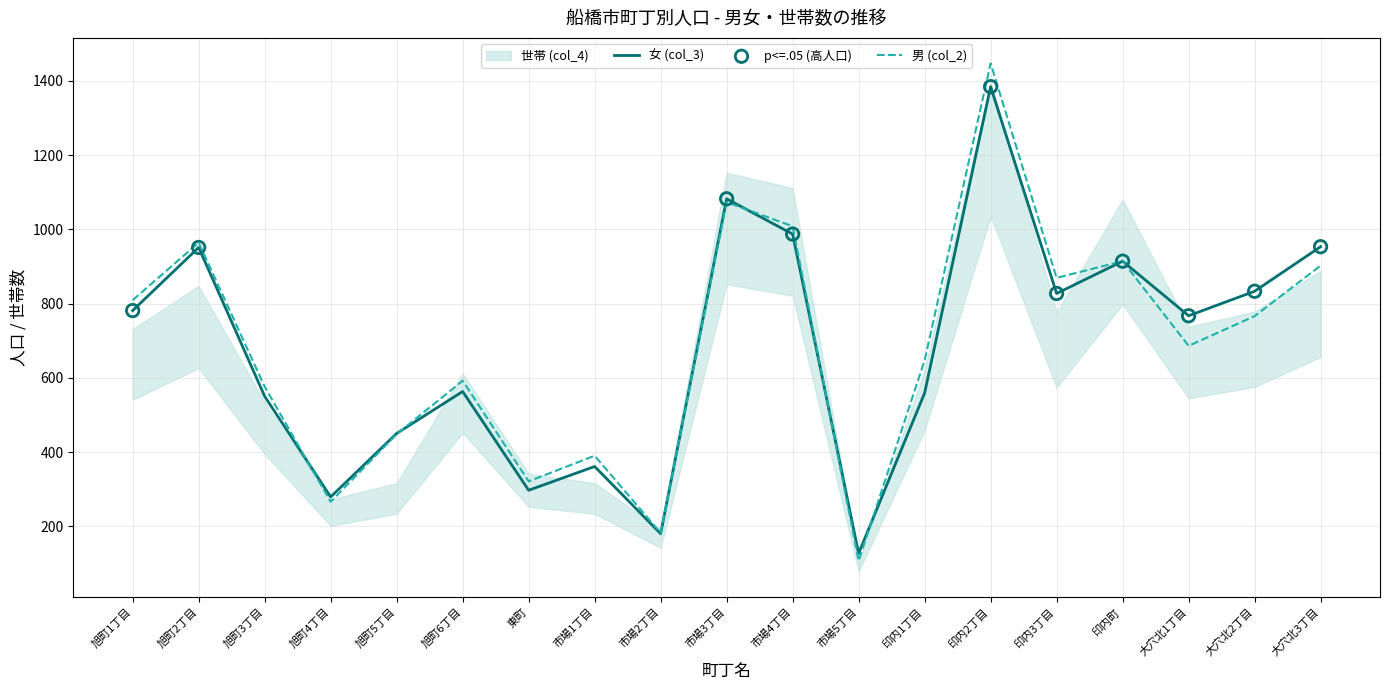

Which series has the largest total across all categories?

男 (col_2)